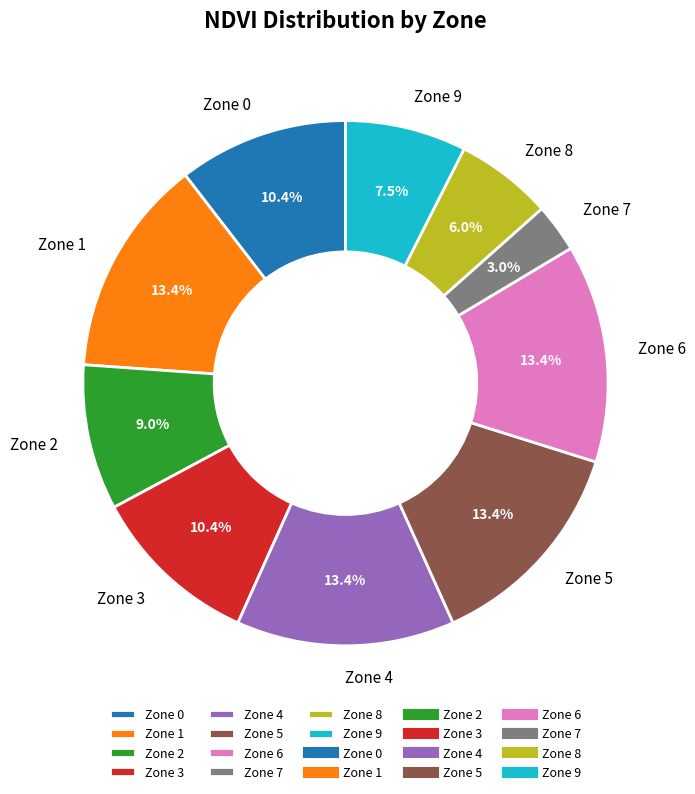

What portion of the pie excludes Zone 9?

92.5%